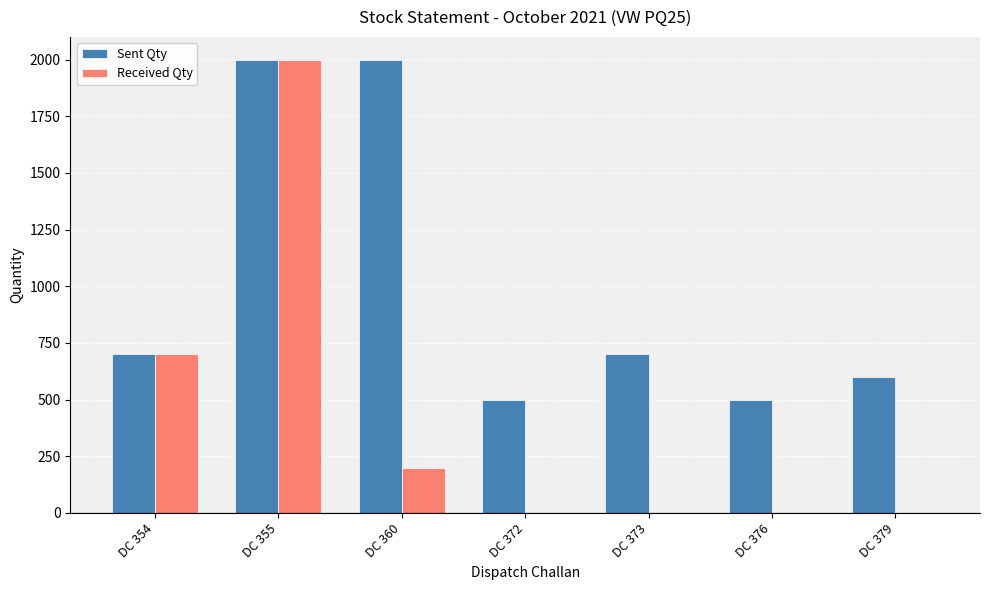

What is the sum of all Received Qty values?

2900